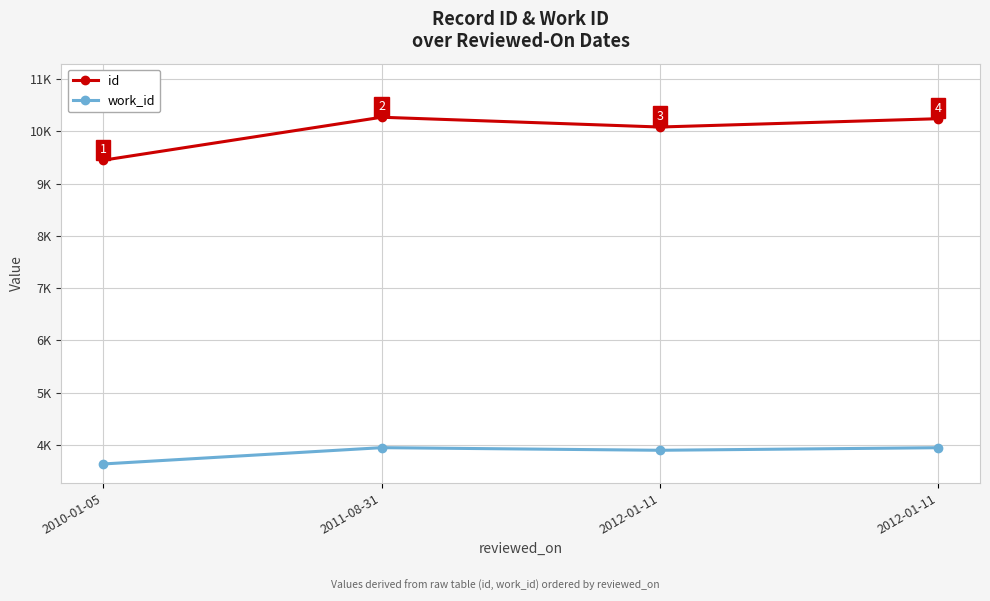

The work_id series shows 3948 at 2011-08-31. True or false?

True